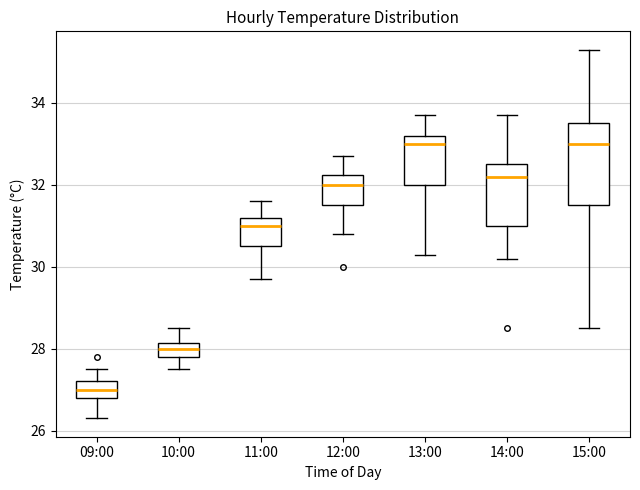

Reading left to right, transcribe this box plot: for each box, give where its median line is, the range the box spans, and where its two whiskers end, as read against the y-axis. The values are not printed on the chart, so give them approximately, as read against the axis.

09:00: median 27.0, box 26.8 to 27.2, whiskers 26.4 to 27.6
10:00: median 28.0, box 27.8 to 28.2, whiskers 27.6 to 28.6
11:00: median 31.0, box 30.6 to 31.2, whiskers 29.8 to 31.6
12:00: median 32.0, box 31.6 to 32.2, whiskers 30.8 to 32.8
13:00: median 33.0, box 32.0 to 33.2, whiskers 30.4 to 33.8
14:00: median 32.2, box 31.0 to 32.6, whiskers 30.2 to 33.8
15:00: median 33.0, box 31.6 to 33.6, whiskers 28.6 to 35.4